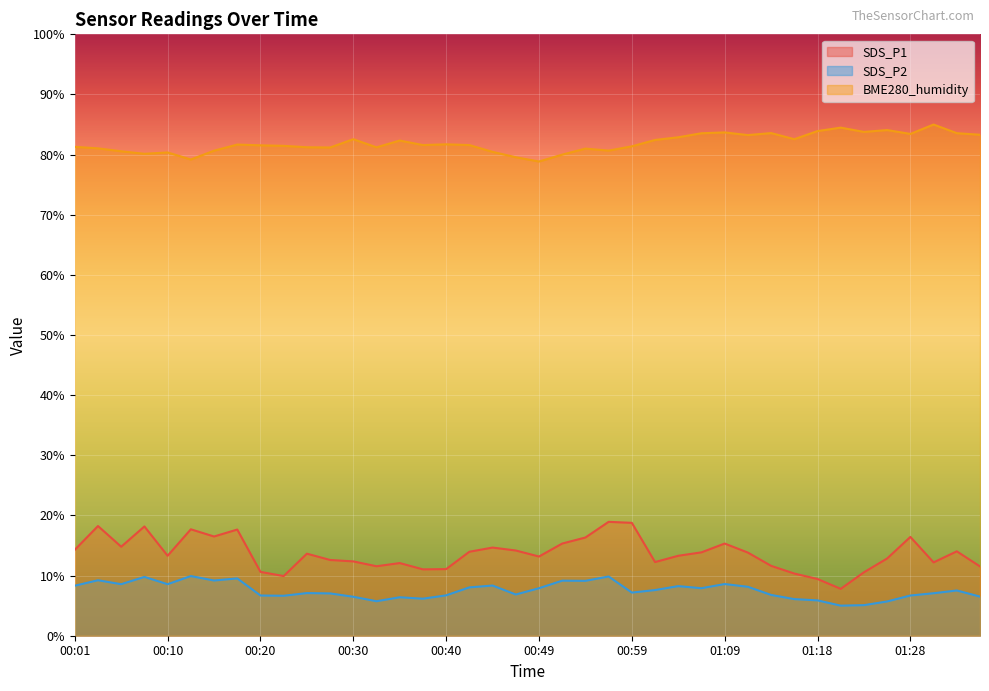

Reading left to right, list all the values displayed in this chart.

SDS_P1: 00:01=14.3	00:03=18.2	00:06=14.8	00:08=18.2	00:10=13.3	00:13=17.7	00:15=16.5	00:18=17.7	00:20=10.6	00:23=9.9	00:25=13.6	00:27=12.6	00:30=12.4	00:32=11.6	00:35=12.1	00:37=11.0	00:40=11.1	00:42=14.0	00:44=14.7	00:47=14.2	00:49=13.2	00:52=15.3	00:54=16.3	00:57=18.9	00:59=18.8	01:01=12.2	01:04=13.3	01:06=13.9	01:09=15.3	01:11=13.8	01:14=11.6	01:16=10.3	01:18=9.4	01:21=7.8	01:23=10.5	01:26=12.8	01:28=16.4	01:31=12.2	01:33=14.0	01:35=11.5
SDS_P2: 00:01=8.3	00:03=9.2	00:06=8.6	00:08=9.8	00:10=8.6	00:13=9.9	00:15=9.2	00:18=9.5	00:20=6.7	00:23=6.6	00:25=7.1	00:27=7.0	00:30=6.5	00:32=5.7	00:35=6.4	00:37=6.2	00:40=6.7	00:42=8.0	00:44=8.3	00:47=6.9	00:49=7.9	00:52=9.2	00:54=9.1	00:57=9.9	00:59=7.2	01:01=7.6	01:04=8.2	01:06=7.9	01:09=8.6	01:11=8.1	01:14=6.8	01:16=6.1	01:18=5.9	01:21=5.0	01:23=5.1	01:26=5.7	01:28=6.7	01:31=7.1	01:33=7.5	01:35=6.5
BME280_humidity: 00:01=81.3	00:03=81.0	00:06=80.6	00:08=80.1	00:10=80.4	00:13=79.2	00:15=80.7	00:18=81.7	00:20=81.5	00:23=81.5	00:25=81.2	00:27=81.2	00:30=82.6	00:32=81.2	00:35=82.3	00:37=81.6	00:40=81.7	00:42=81.6	00:44=80.5	00:47=79.6	00:49=78.9	00:52=80.0	00:54=81.0	00:57=80.7	00:59=81.4	01:01=82.4	01:04=82.9	01:06=83.6	01:09=83.7	01:11=83.2	01:14=83.6	01:16=82.6	01:18=83.9	01:21=84.5	01:23=83.8	01:26=84.1	01:28=83.4	01:31=85.0	01:33=83.6	01:35=83.3